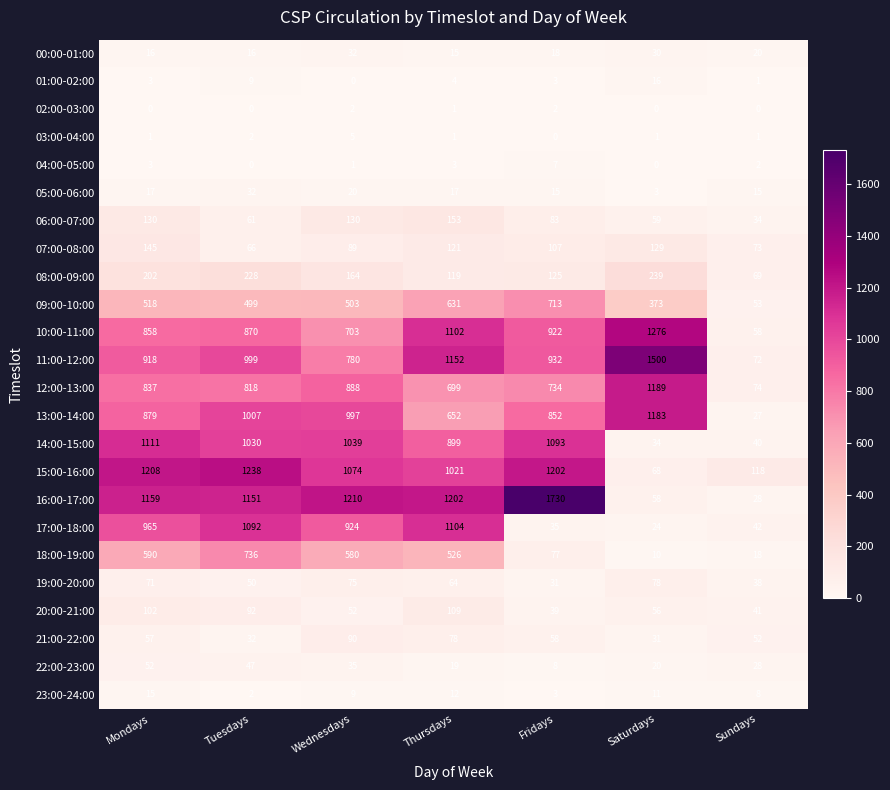

The 14:00-15:00 series shows 40 at Sundays. True or false?

True